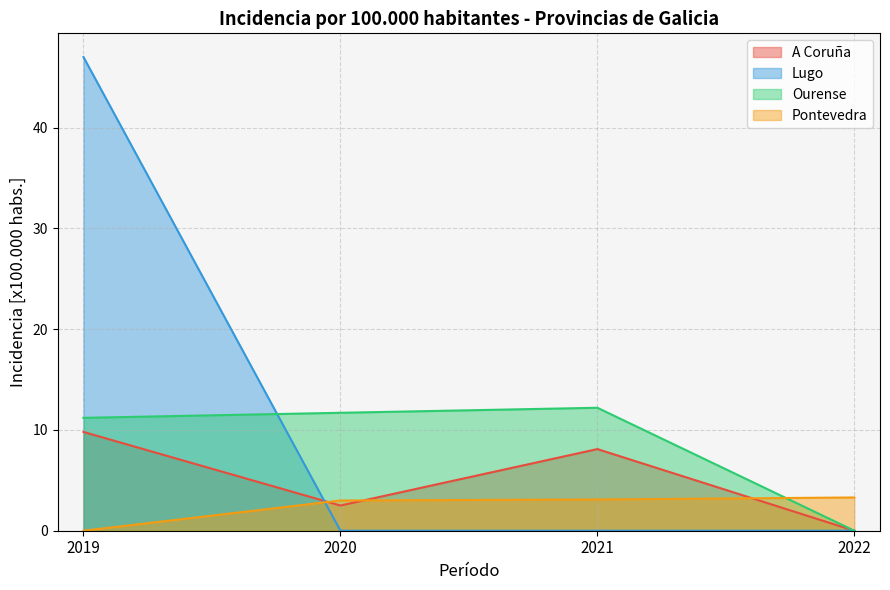

What is the spread (max minus min) of values at 2021?

12.2